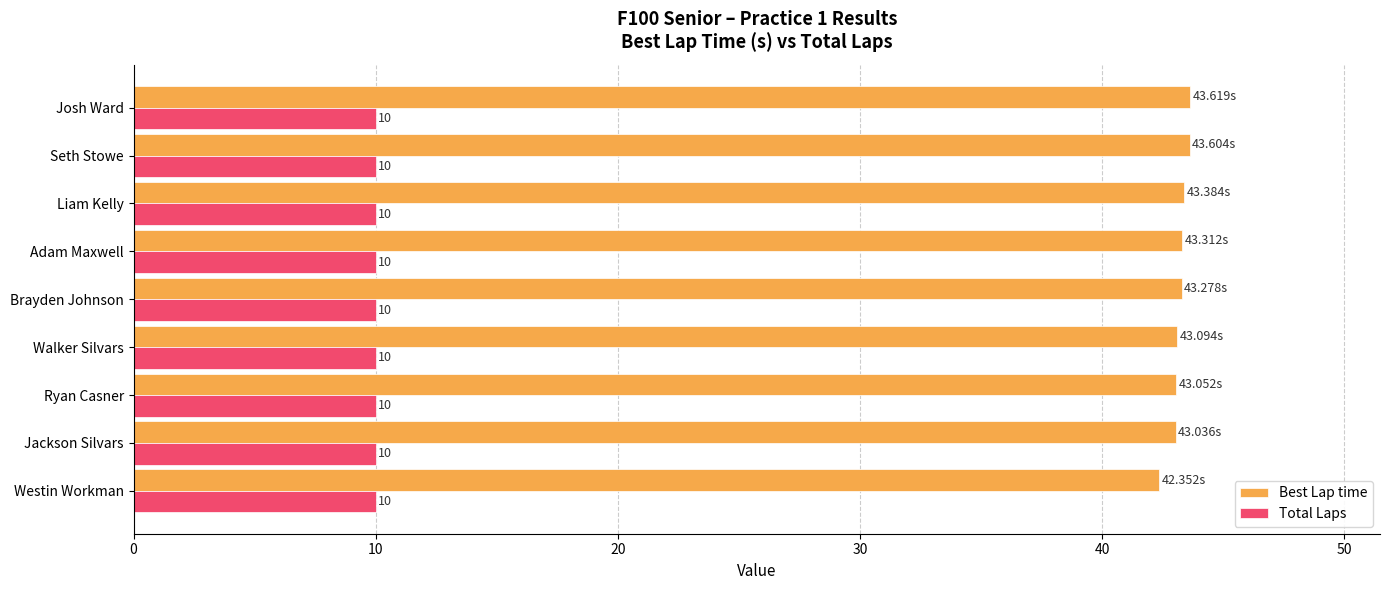

List the series in order of their overall mean, lowest first.

Total Laps, Best Lap time